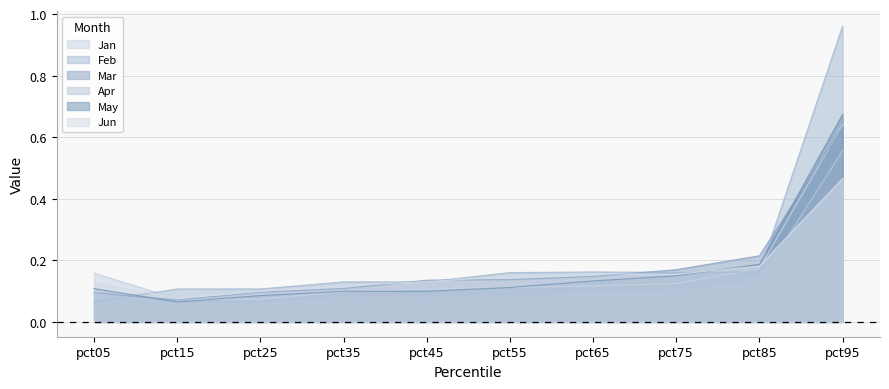

What is the difference between the maximum and minimum values in the Jun series?

0.4